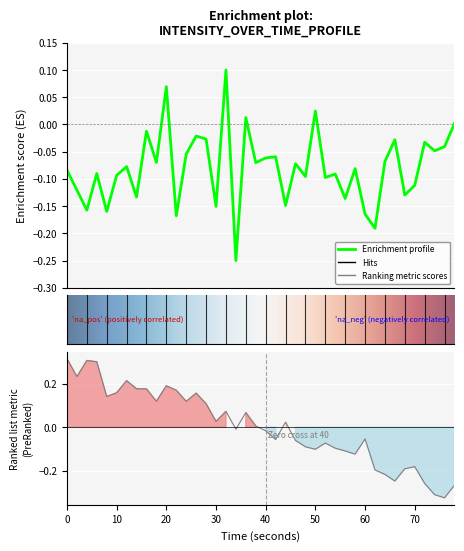

How many interior local peaks (higher than both neighbors) does the data have?

14